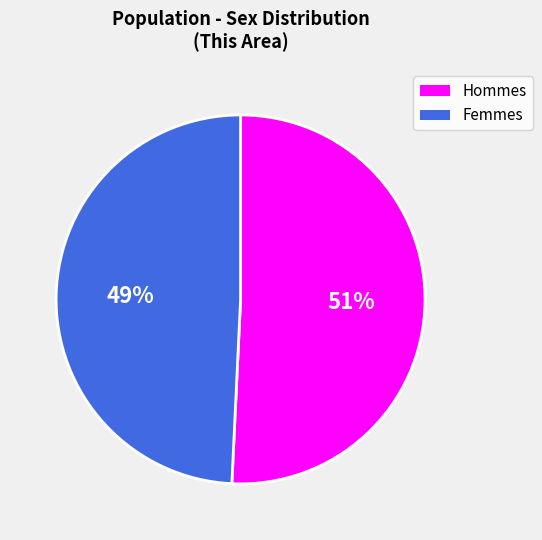

How many segments does this pie chart have?

2